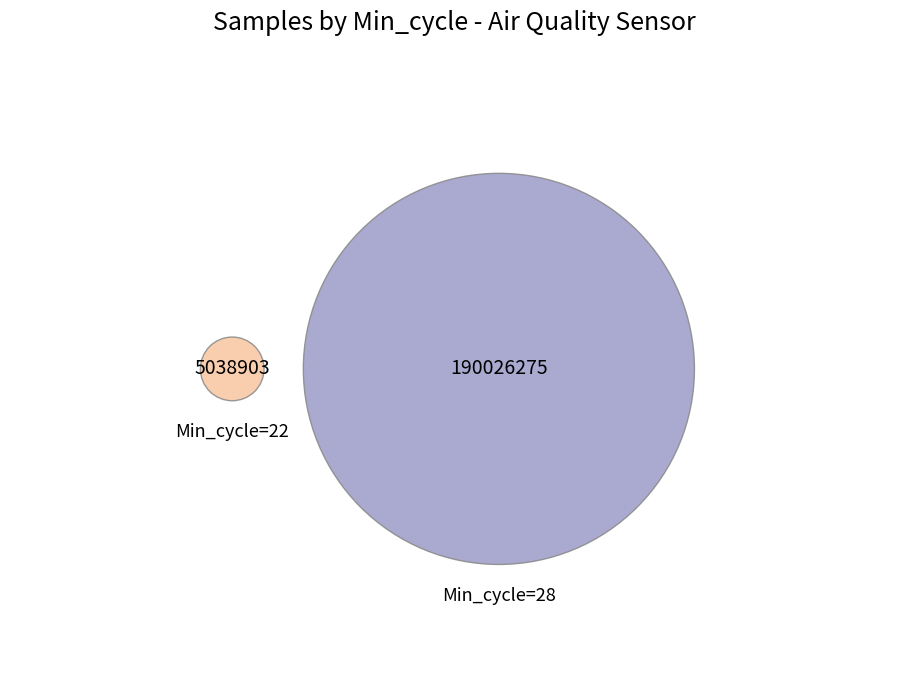

To the nearest percent, what is the combined percentage of 28 and 22?

100%